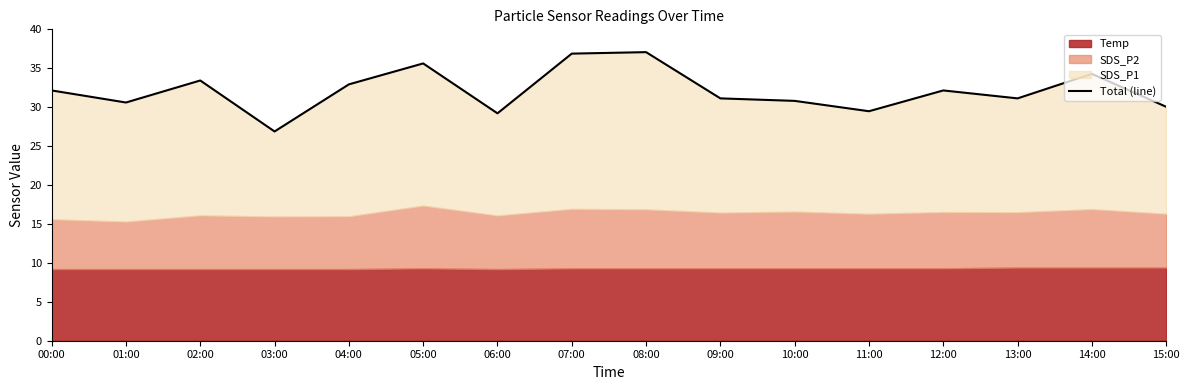

What is the greatest value displayed?

37.1